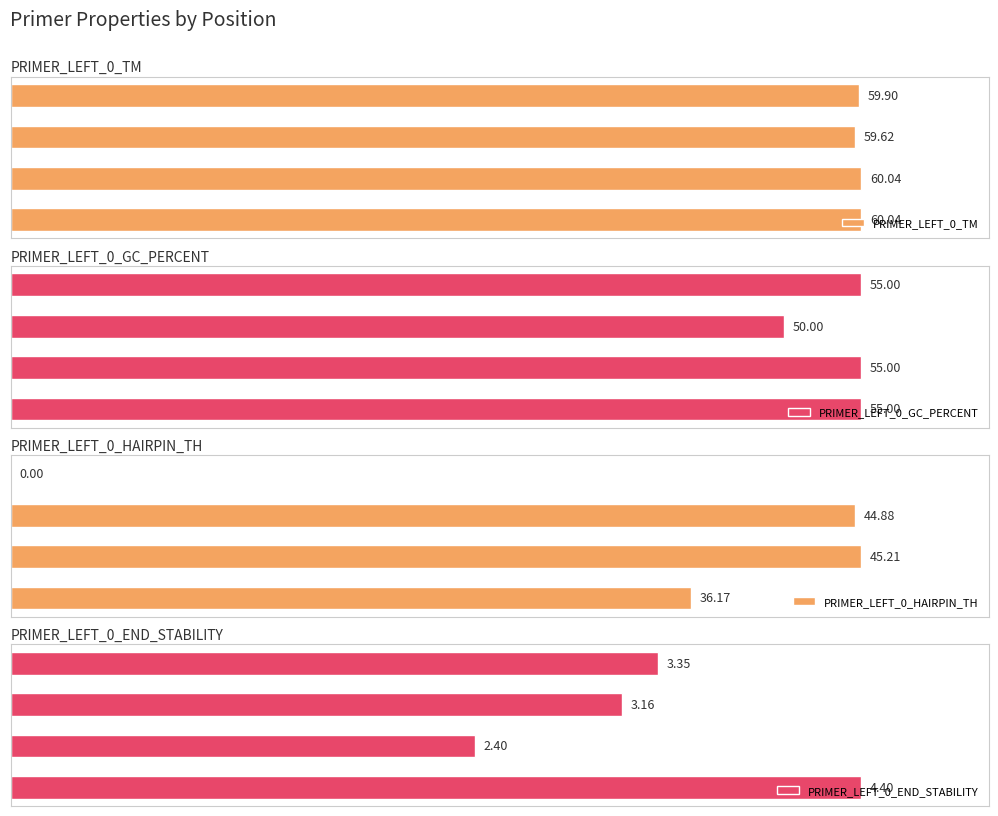

What is the value of the PRIMER_LEFT_0_TM bar at the 4th from the left?

59.9